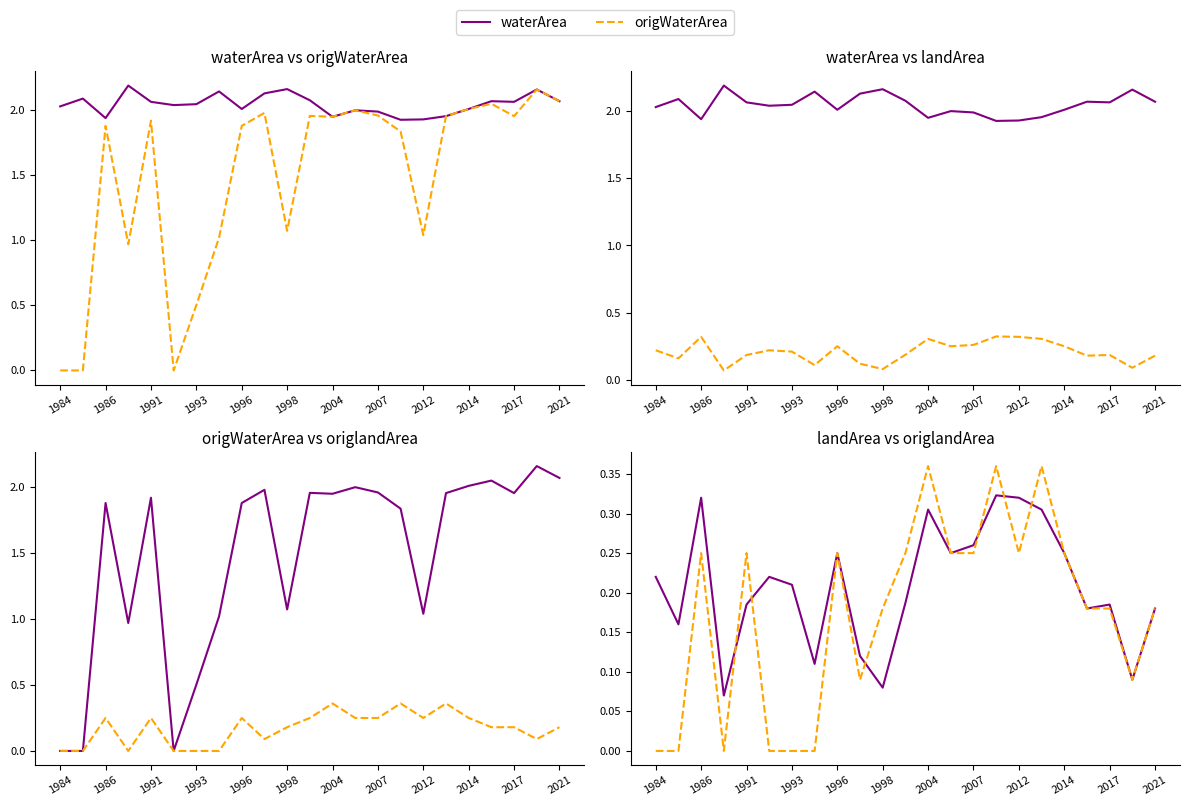

Count the landArea values in the range 0 to 1.

23